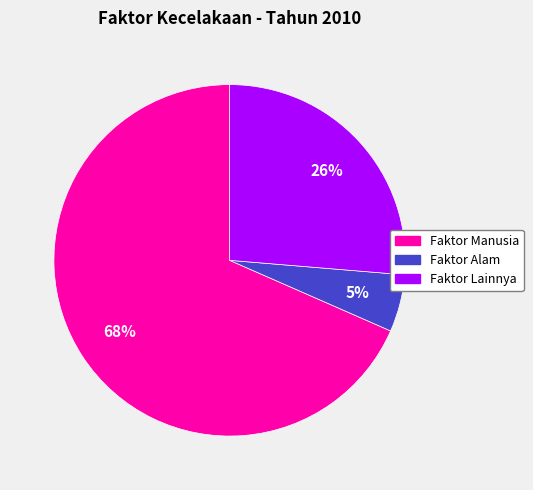

Is the sum of Faktor Alam and Faktor Lainnya greater than half?

No